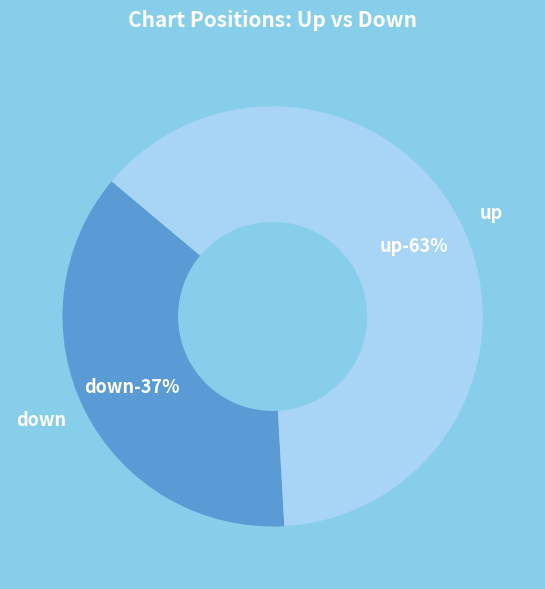

What is the change in value from down to up?

+26